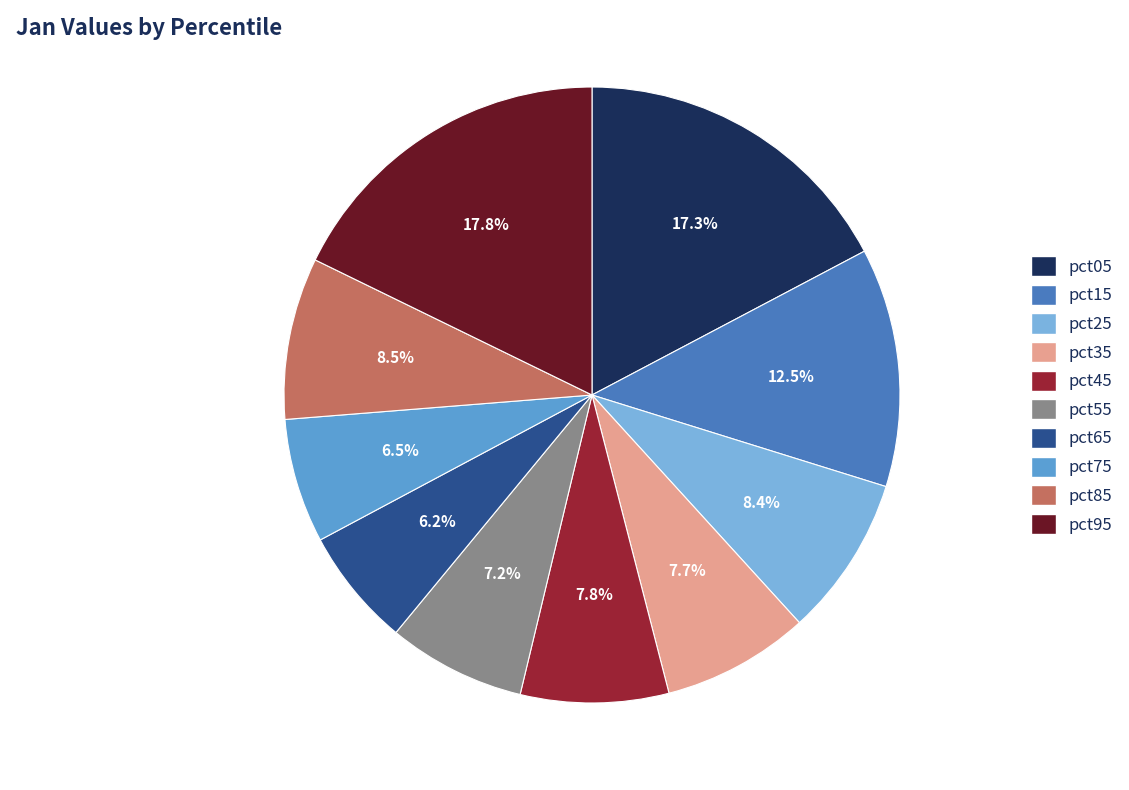

To the nearest percent, what is the difference between the largest and smallest slice percentages?

12%